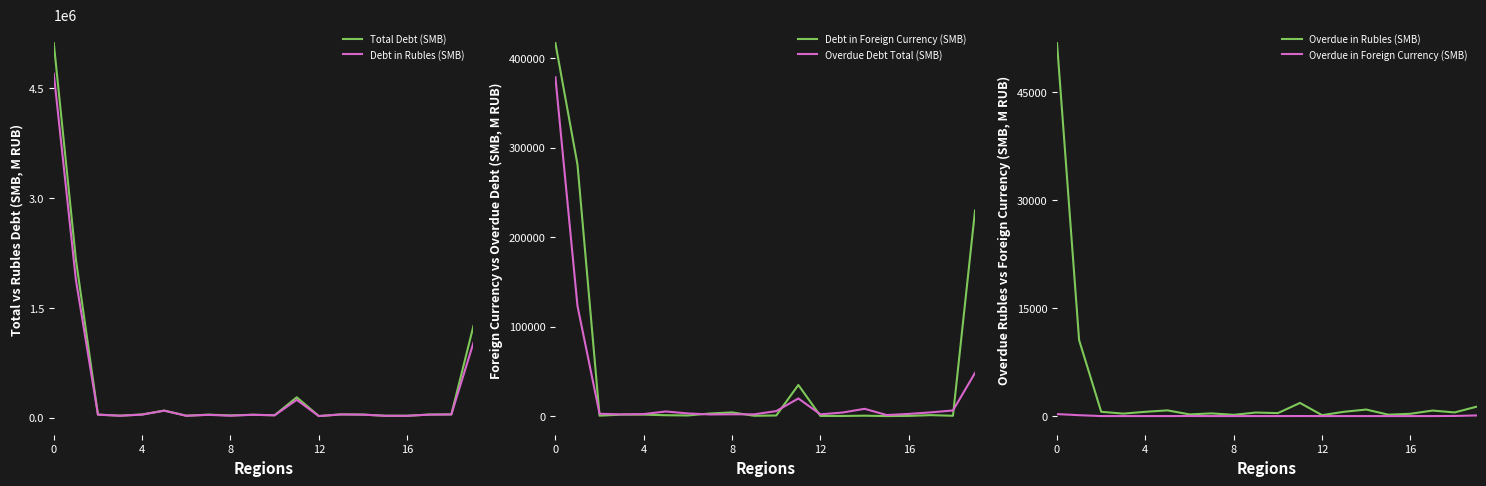

Does the chart have visible grid lines?

No